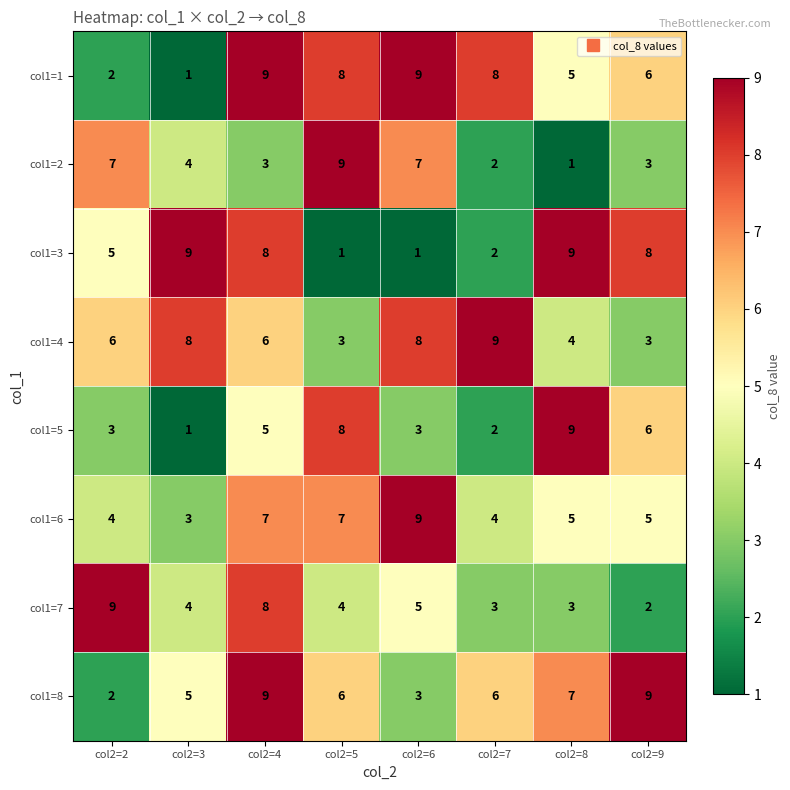

What is the total value across all series at col2=3?

35